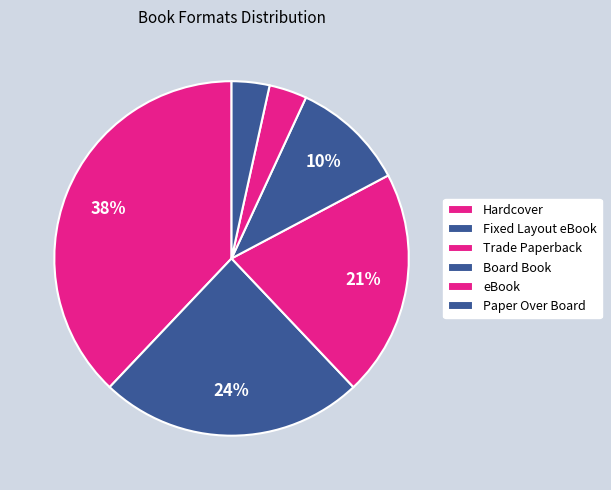

How many segments does this pie chart have?

6